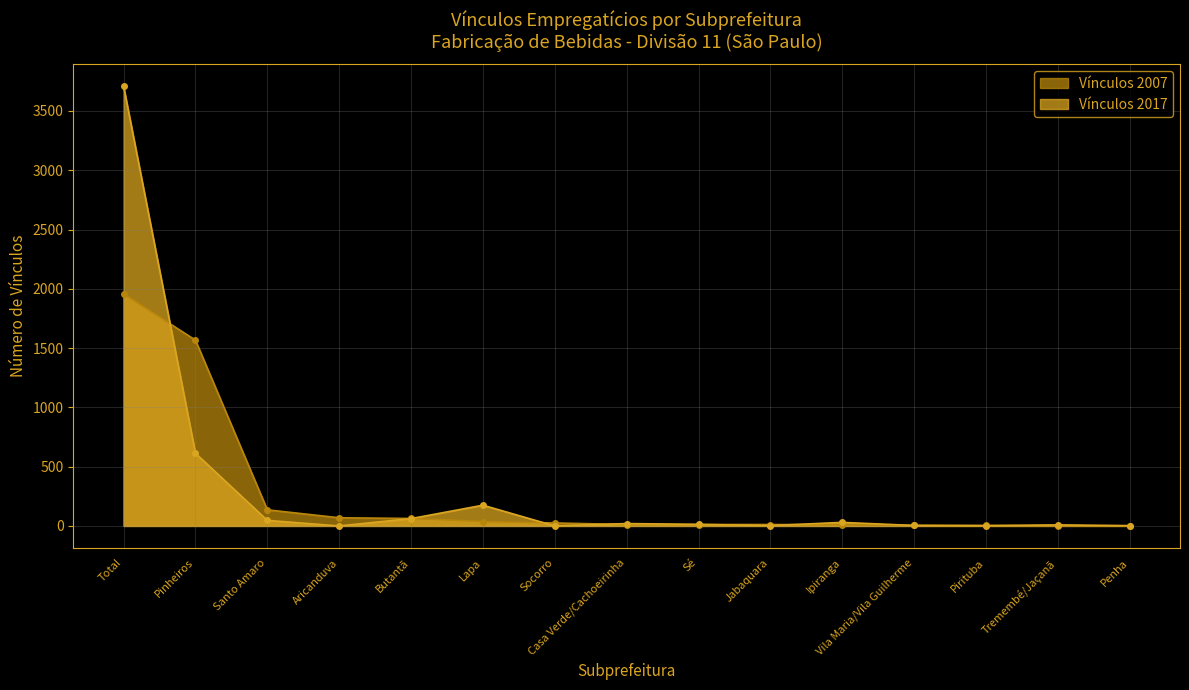

Where do Vínculos 2007 and Vínculos 2017 first cross each other?

Total and Pinheiros